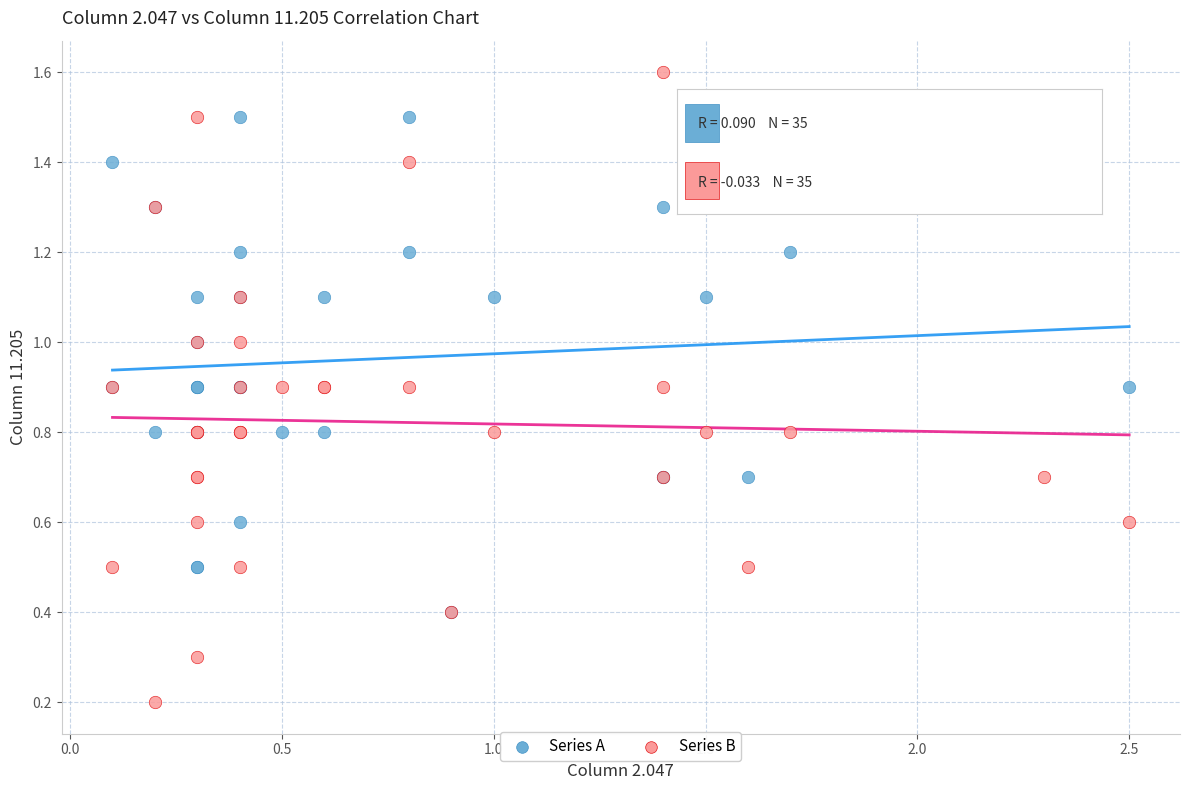

Which series contains the lowest Y value?

Series B